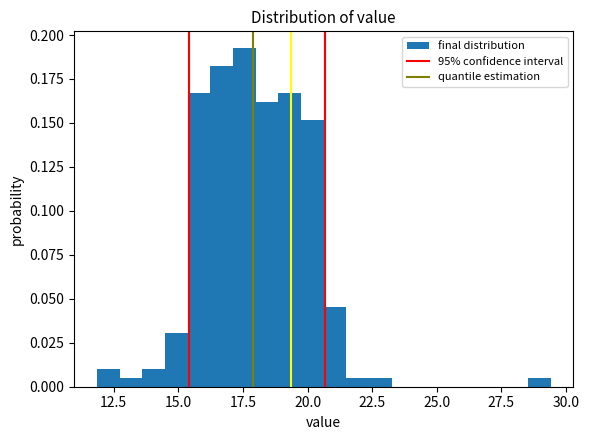

Around what value on the x-axis is the tallest bar? Give the approximate position of its centre, as read against the axis.

17.5